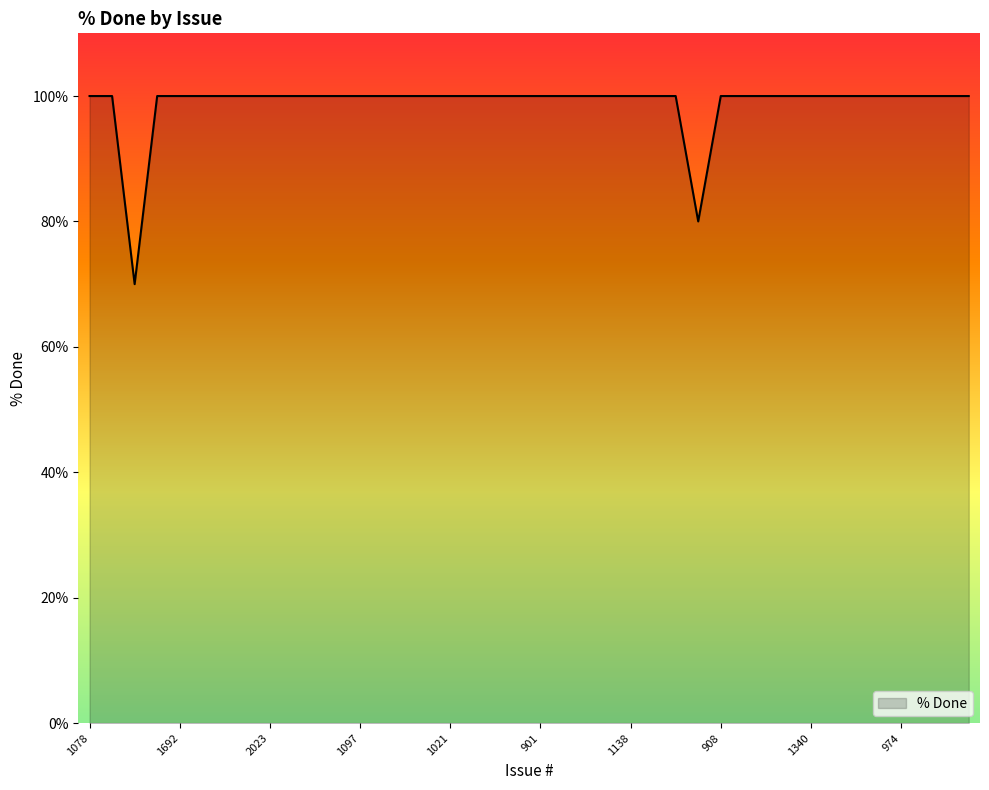

What is the sum of all values?

3950